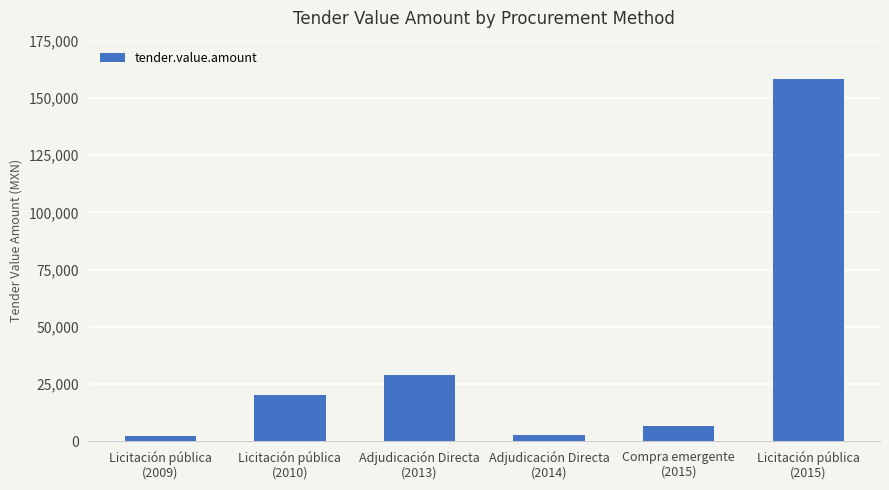

True or false: the data shows 54423.1 at Licitación pública
(2015).

False